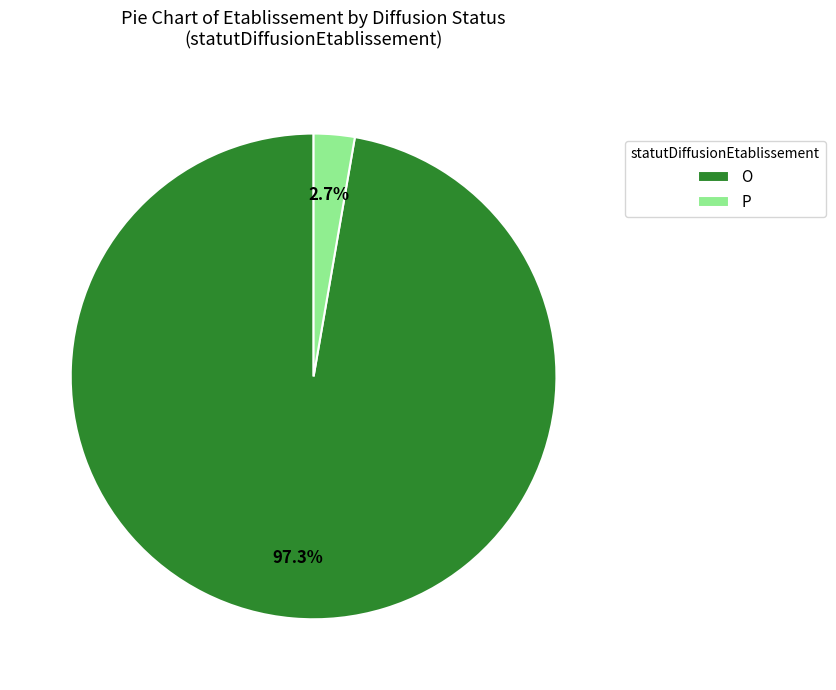

To the nearest percent, what is the difference between the P and O slice percentages?

95%